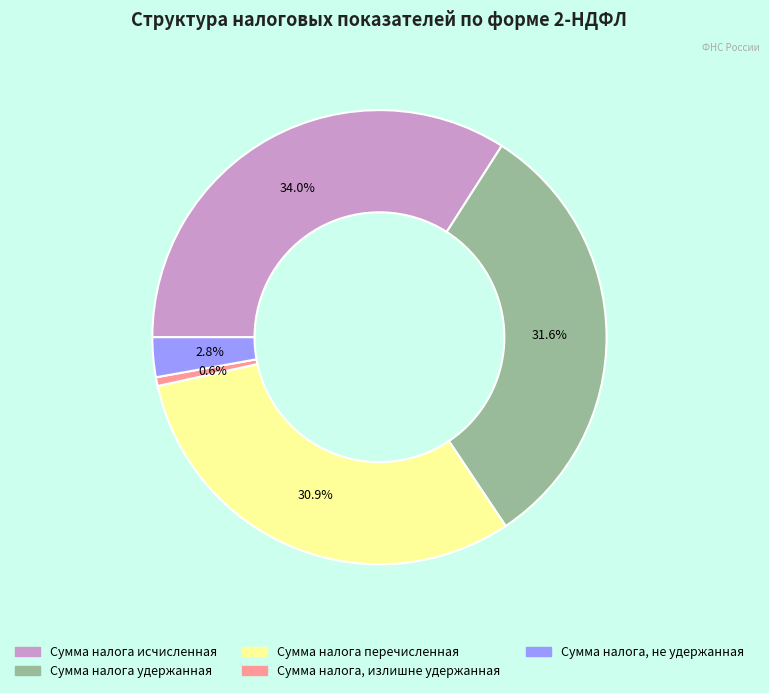

Which slice is the smallest?

Сумма налога, излишне удержанная